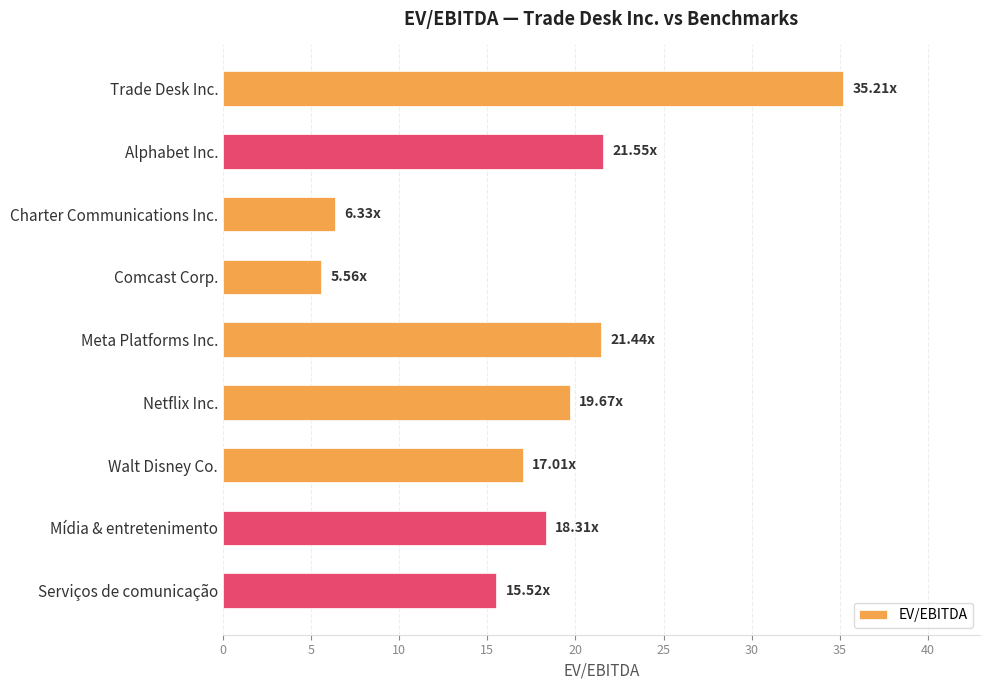

Which has a higher value, Comcast Corp. or Trade Desk Inc.?

Trade Desk Inc.